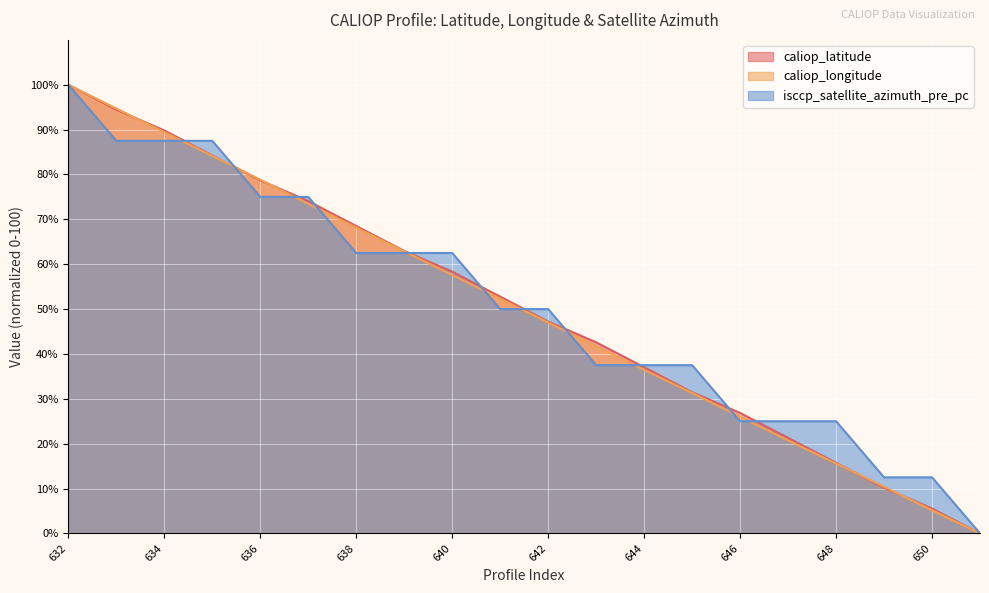

Is it true that isccp_satellite_azimuth_pre_pc equals 33.0 at 632?

False